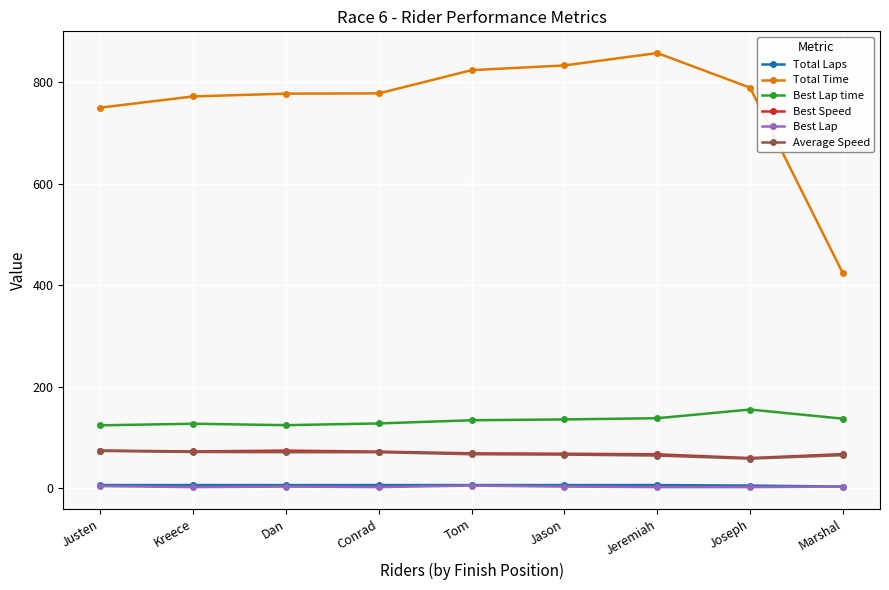

What is the label of the 2nd point from the right?

Joseph